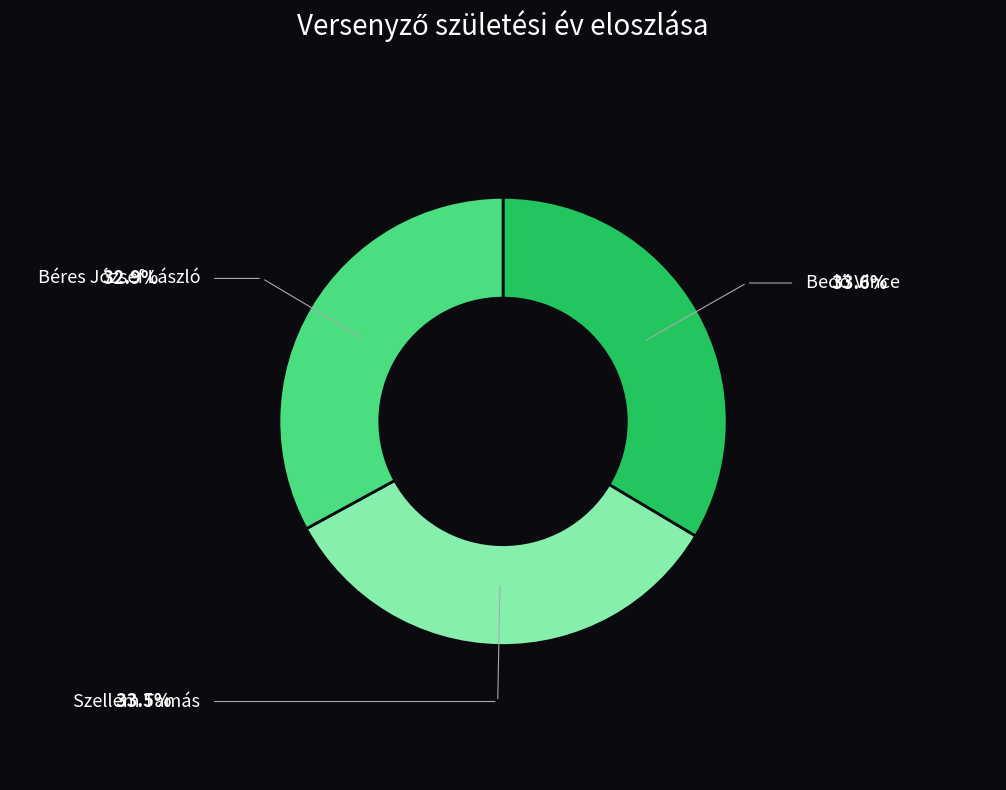

Does Szellem Tamás represent more than half of the total?

No